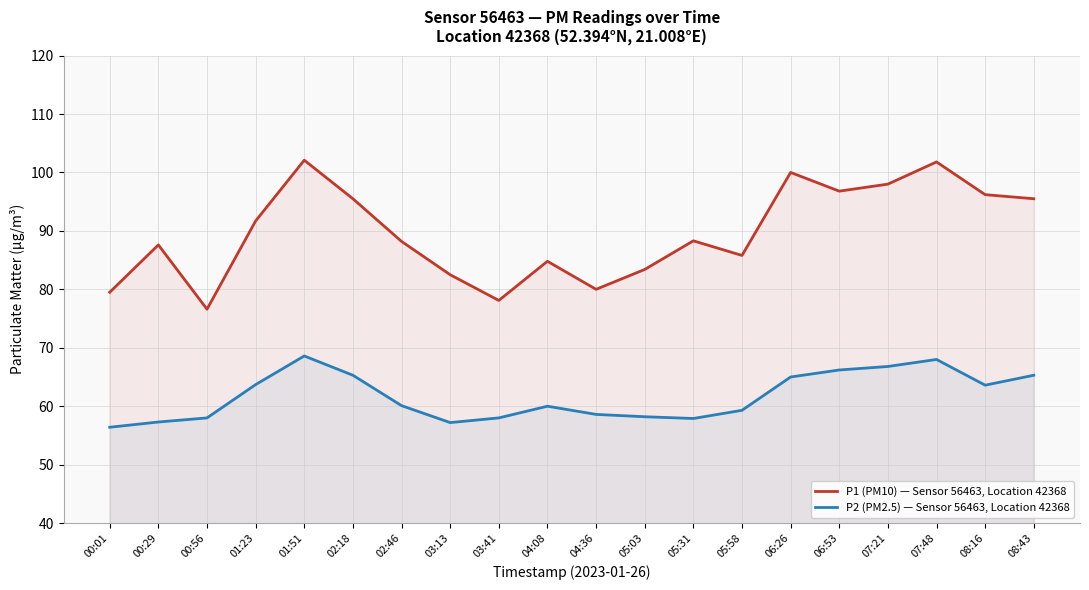

What position from the right is 00:56?

18